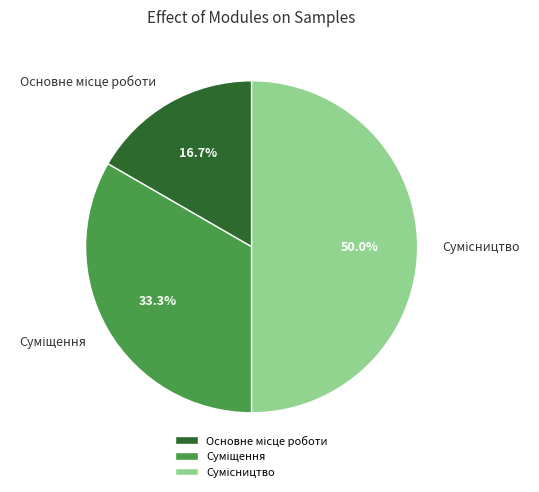

How many slices are in this pie chart?

3